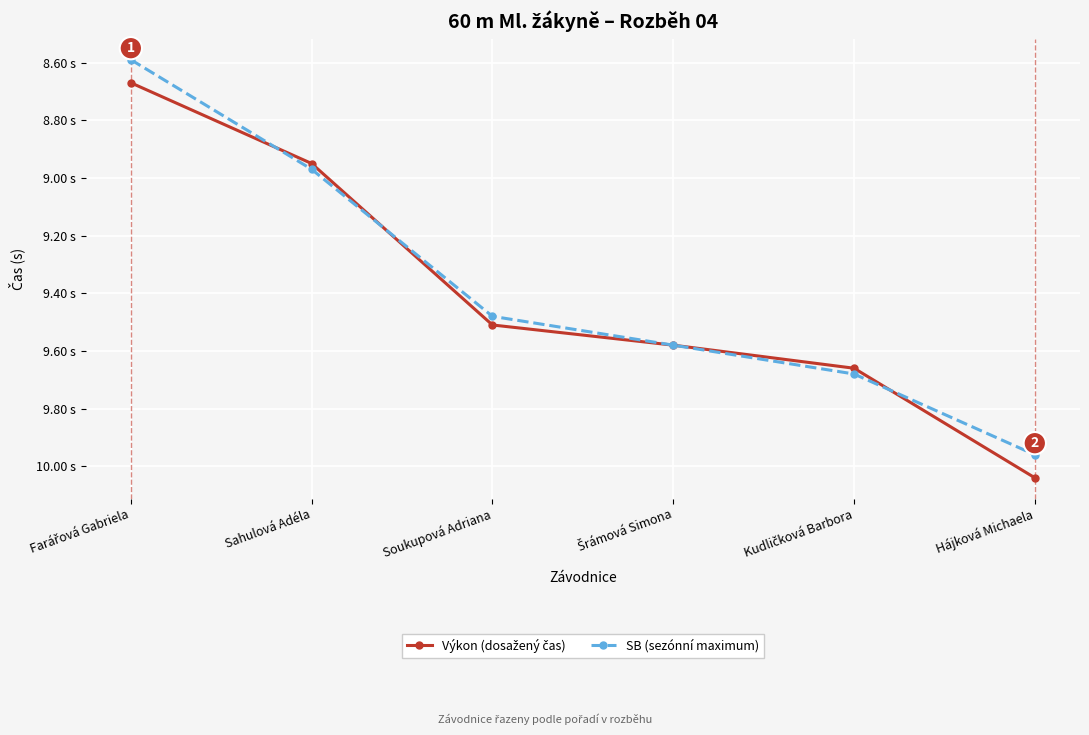

Reading left to right, what are all the values shown in this chart?

Výkon (dosažený čas): 8.7	8.9	9.5	9.6	9.7	10.0
SB (sezónní maximum): 8.6	9.0	9.5	9.6	9.7	10.0